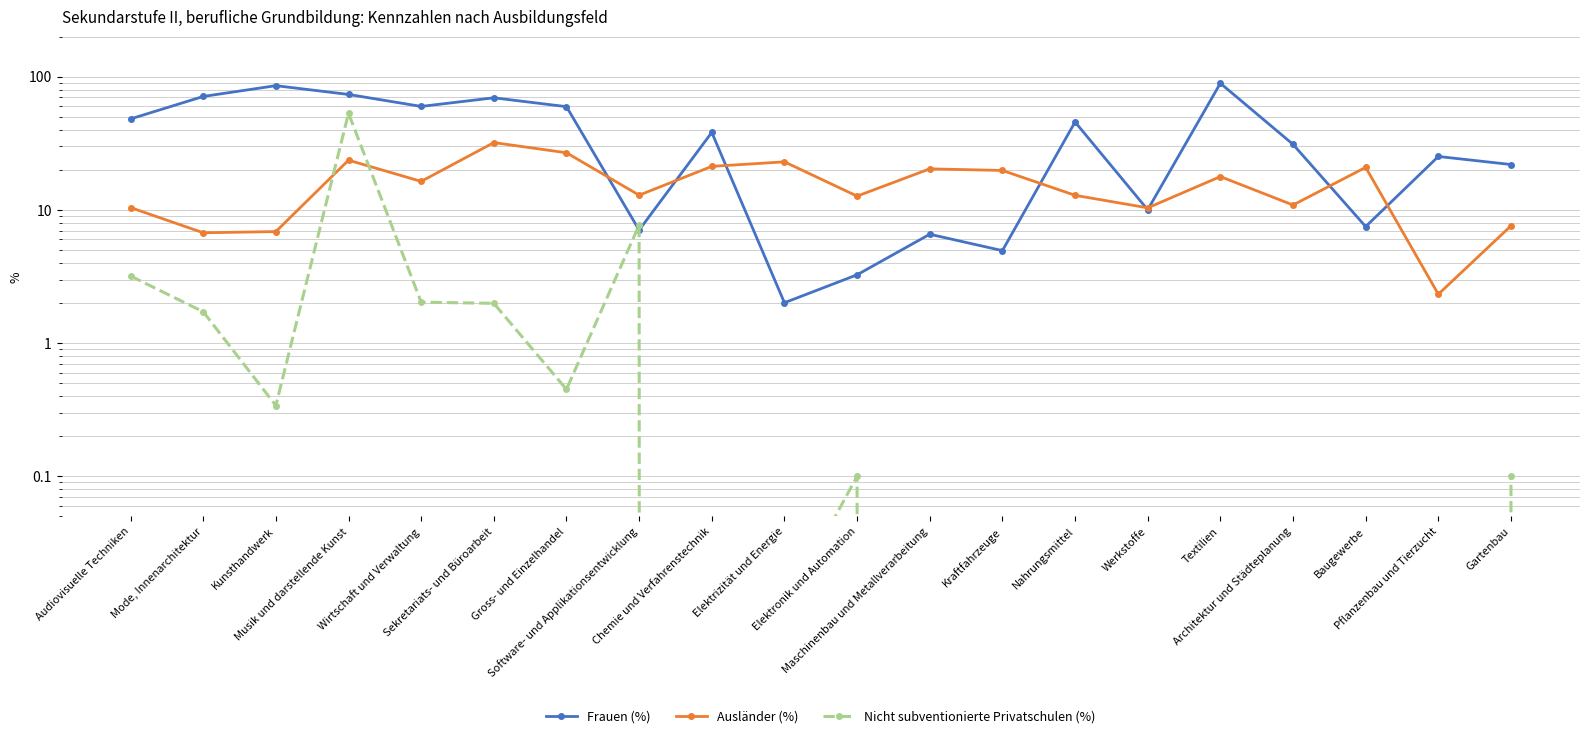

At which label does Frauen (%) first exceed 38?

Audiovisuelle Techniken